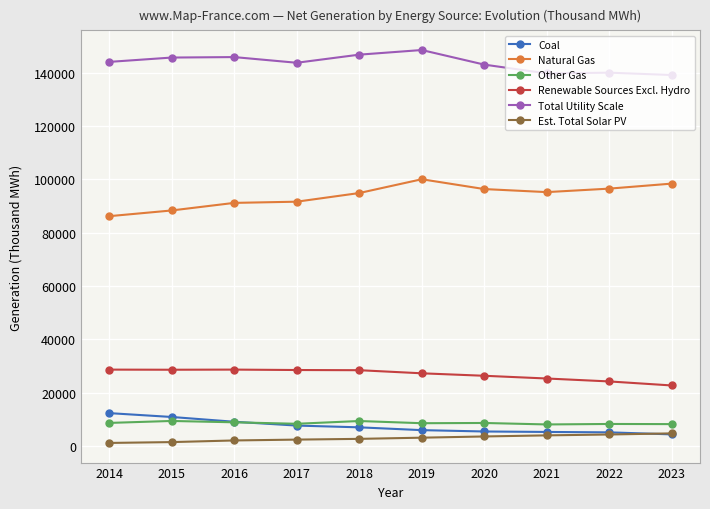

Rank the series by their maximum value, from lowest to highest.

Est. Total Solar PV, Other Gas, Coal, Renewable Sources Excl. Hydro, Natural Gas, Total Utility Scale